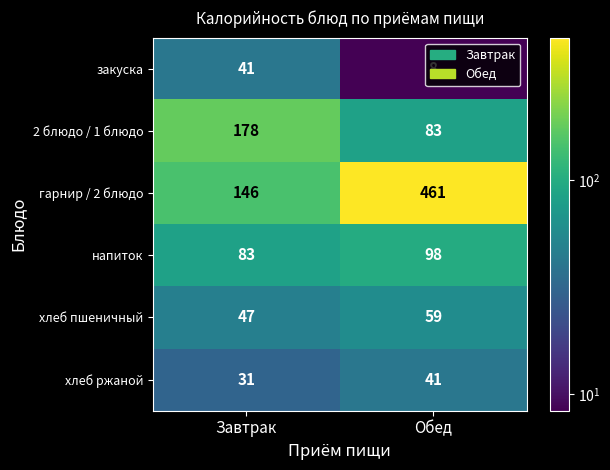

List the labels in order of хлеб пшеничный value, smallest first.

Завтрак, Обед